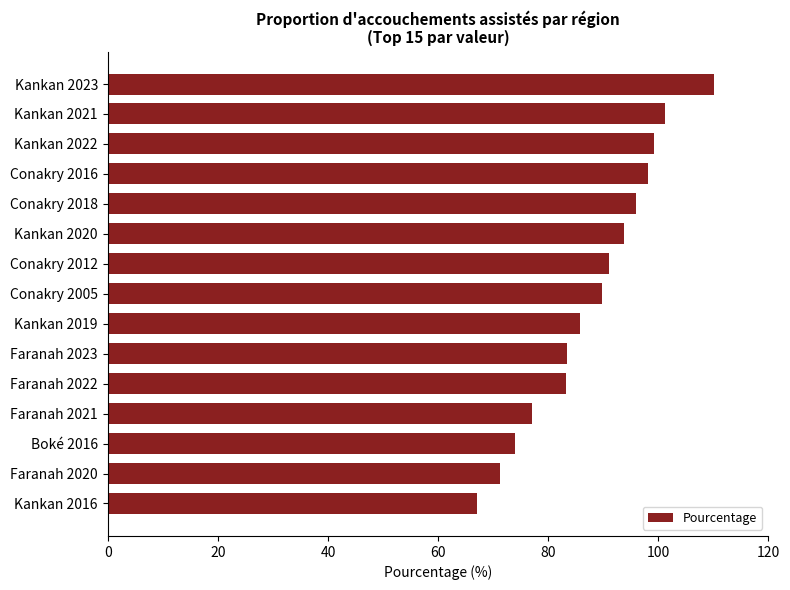

At which label is the value closest to 88?

Conakry 2005